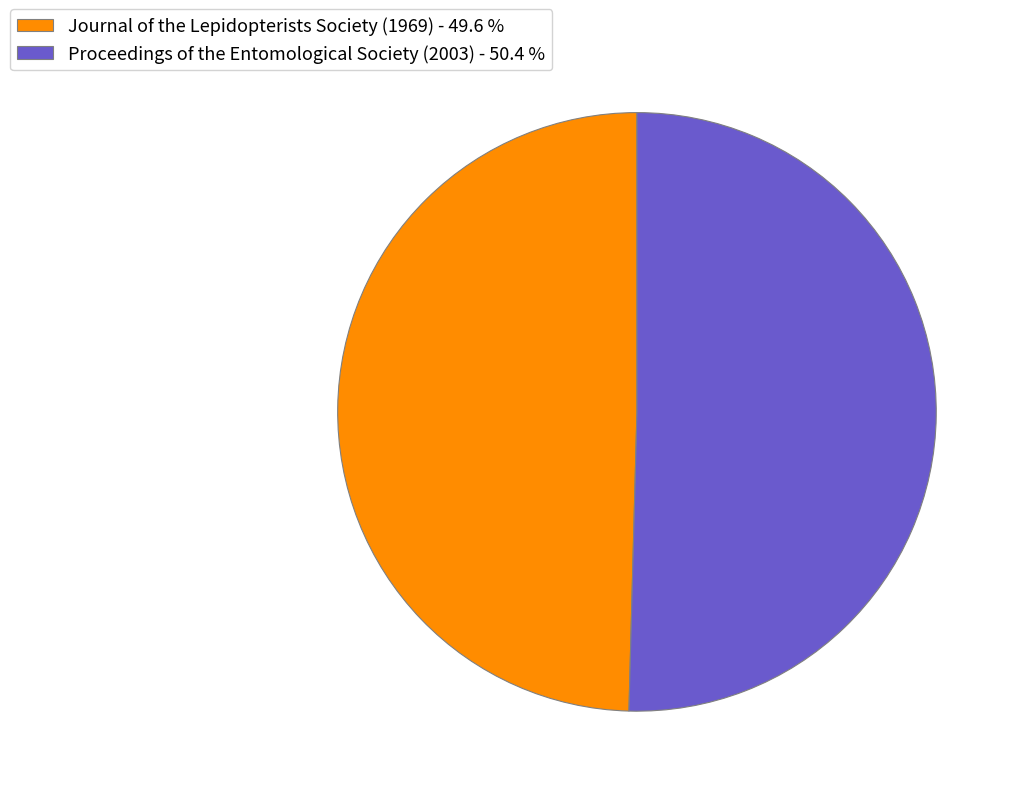

Approximately how many times larger is the value at Journal of the Lepidopterists Society (1969) - 49.6 % compared to Proceedings of the Entomological Society (2003) - 50.4 %?

1.0